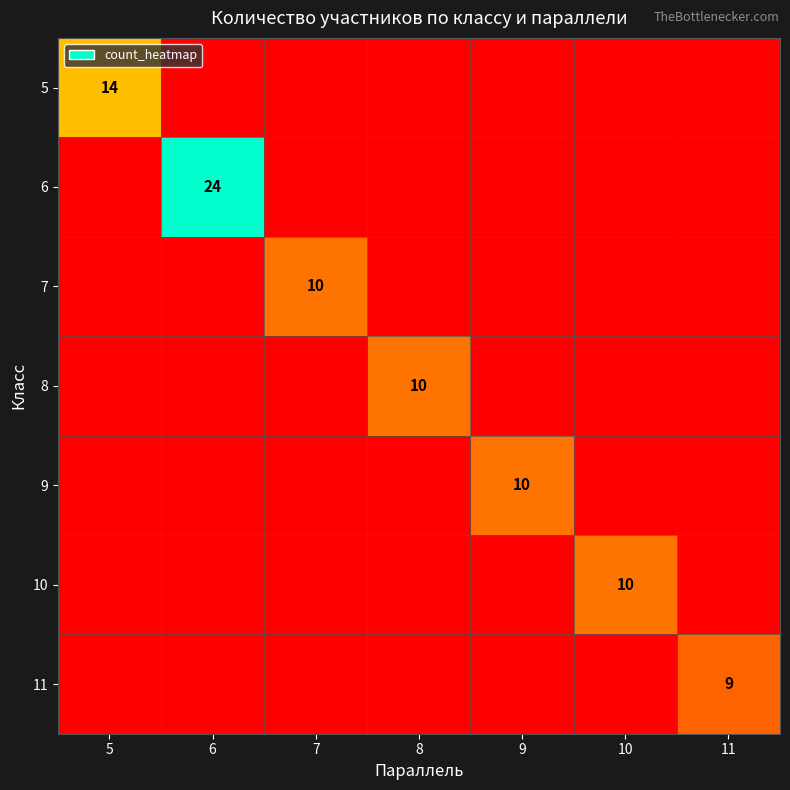

The 5 series shows 14 at 5. True or false?

True